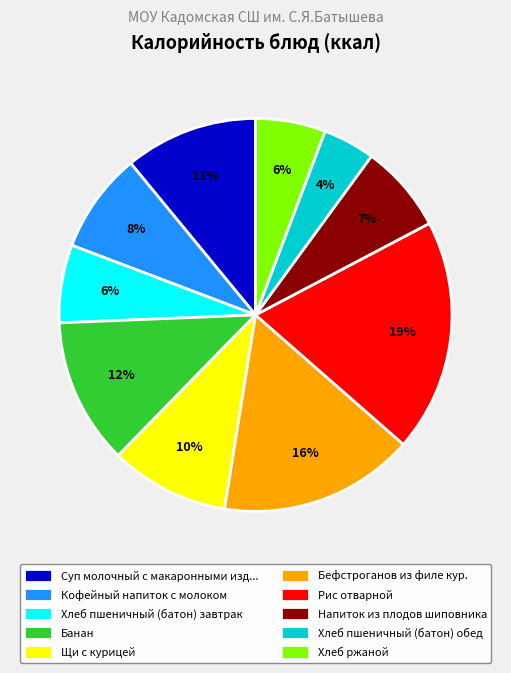

To the nearest percent, what percentage of the pie is Рис отварной?

19%